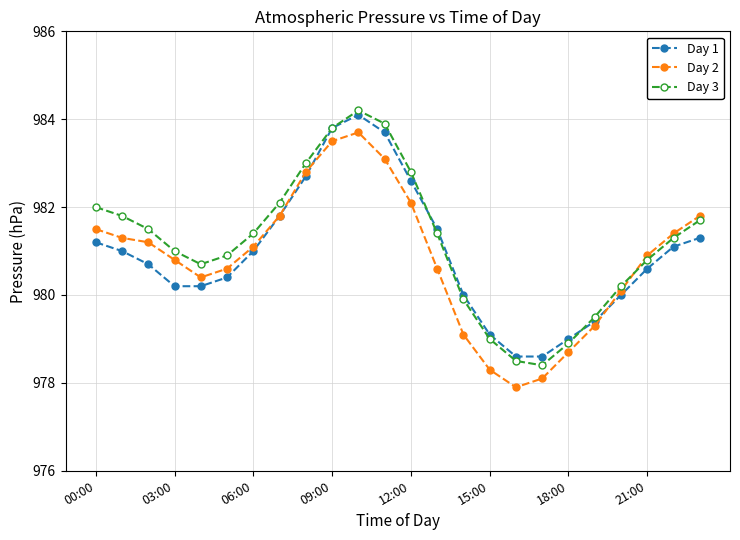

What is the value of the Day 1 point at the 15th from the left?

980.0